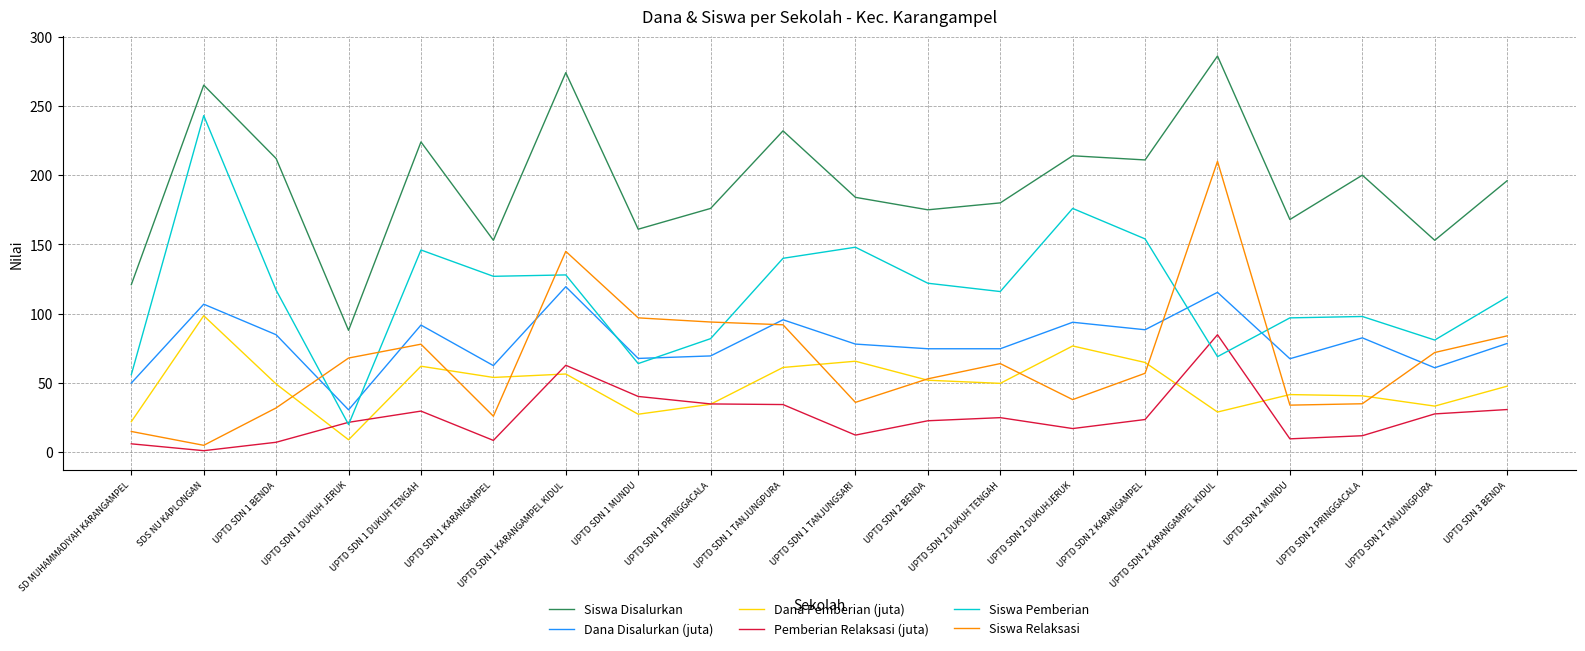

True or false: Dana Disalurkan (juta) and Siswa Disalurkan cross at least once.

False